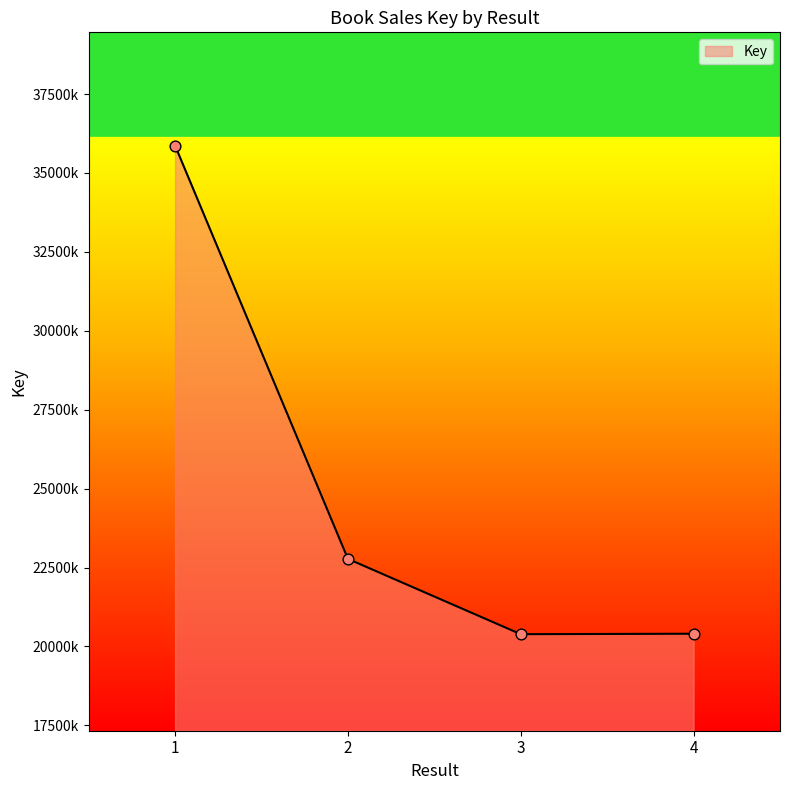

Approximately how many times larger is the value at 3 compared to 2?

0.9